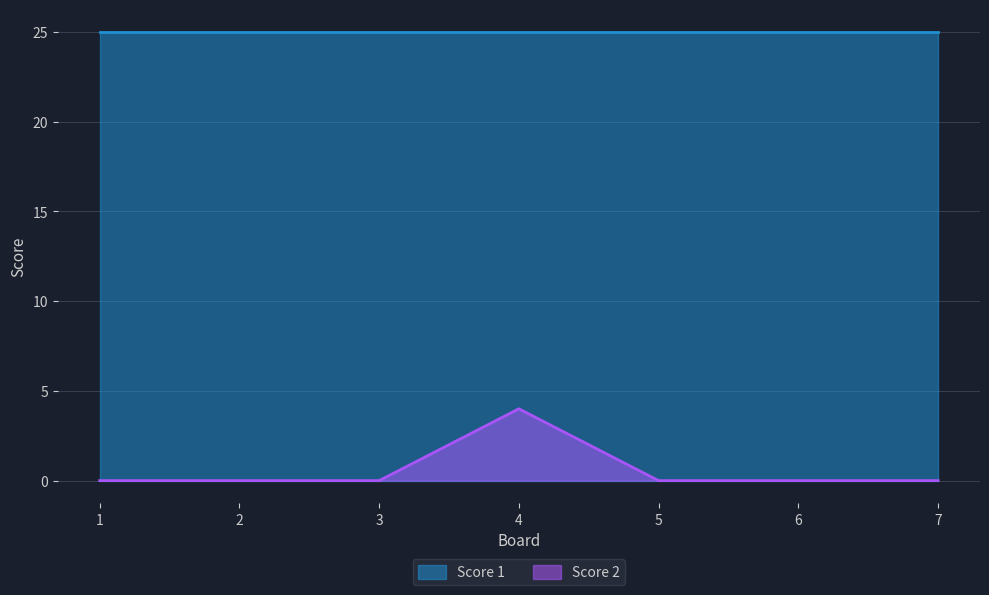

Rank the series at 5 from highest to lowest value.

Score 1, Score 2